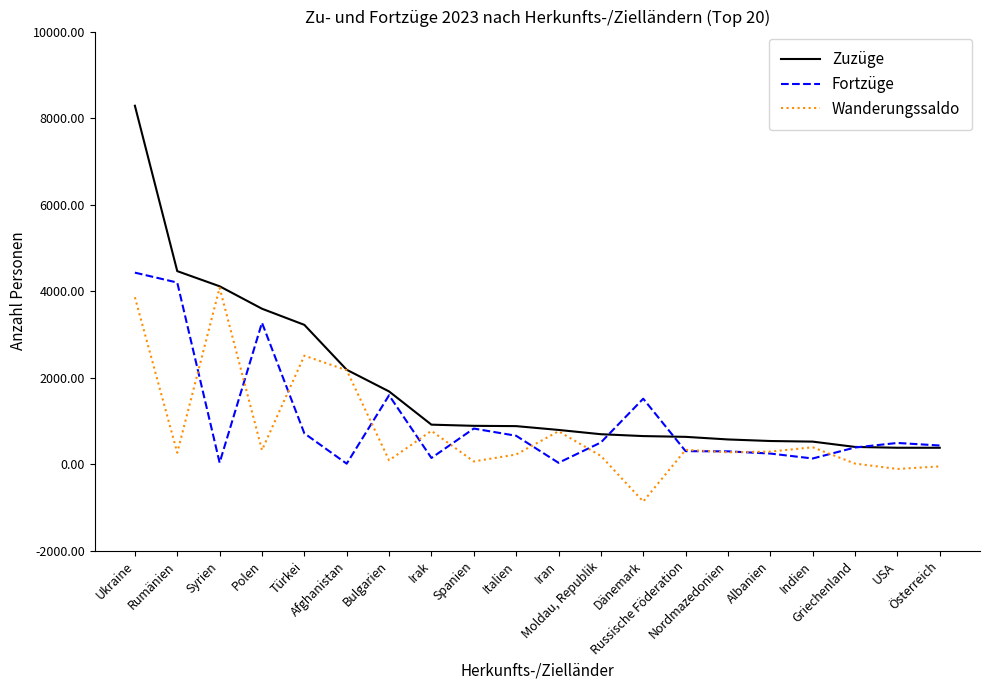

Which series has the largest total across all categories?

Zuzüge